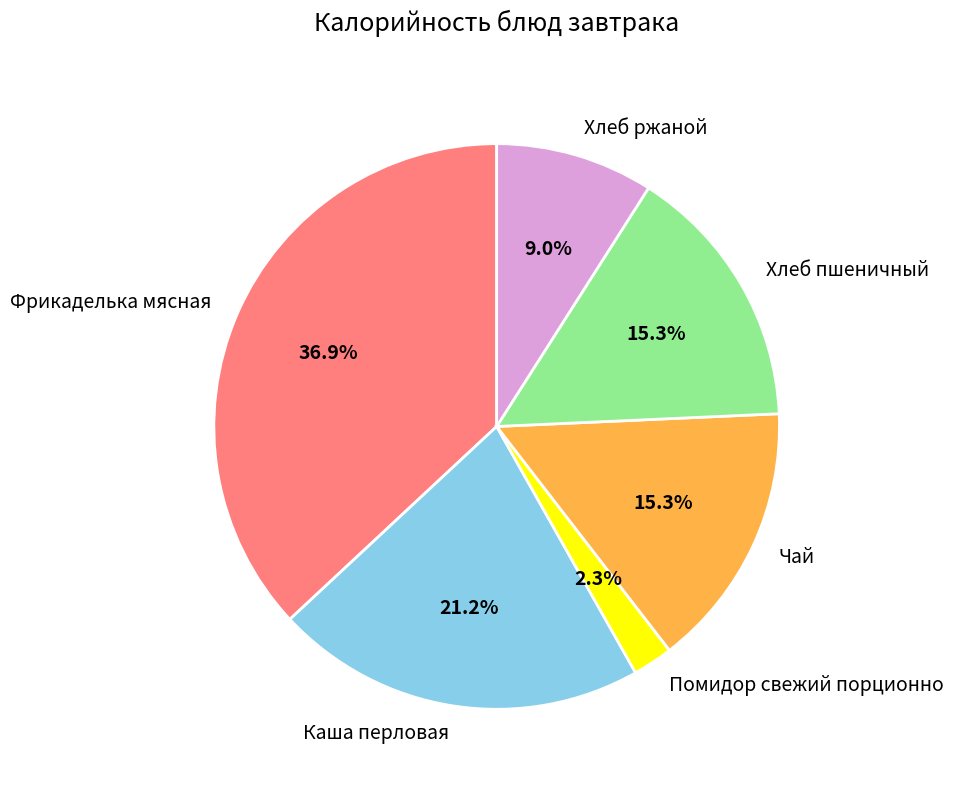

The Чай slice represents 15% of the pie. True or false?

True